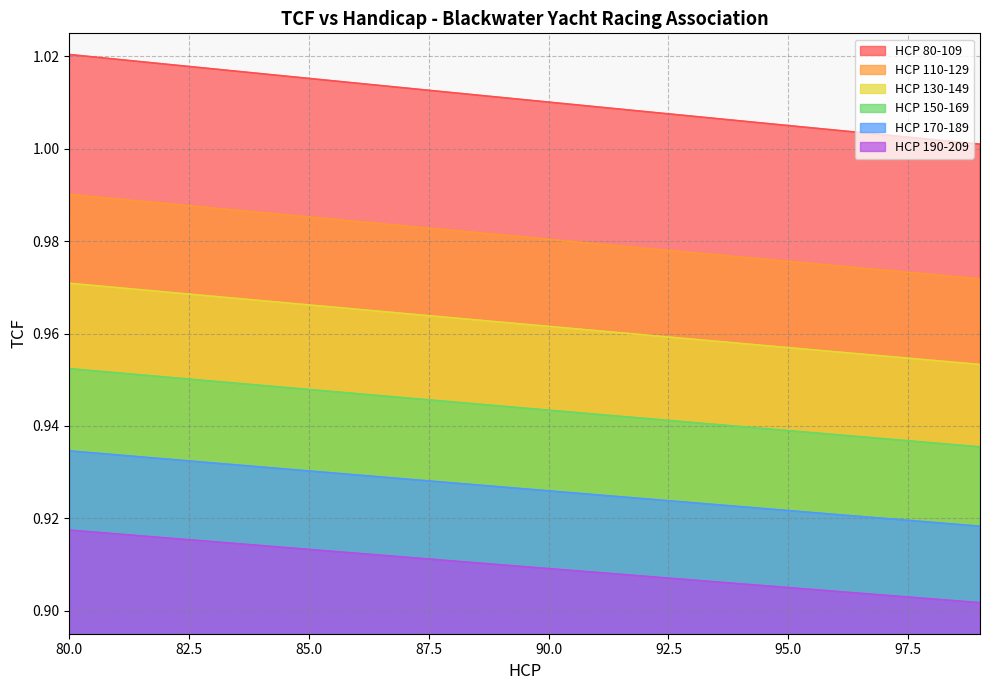

Rank the series by their maximum value, from highest to lowest.

HCP 80-109, HCP 110-129, HCP 130-149, HCP 150-169, HCP 170-189, HCP 190-209